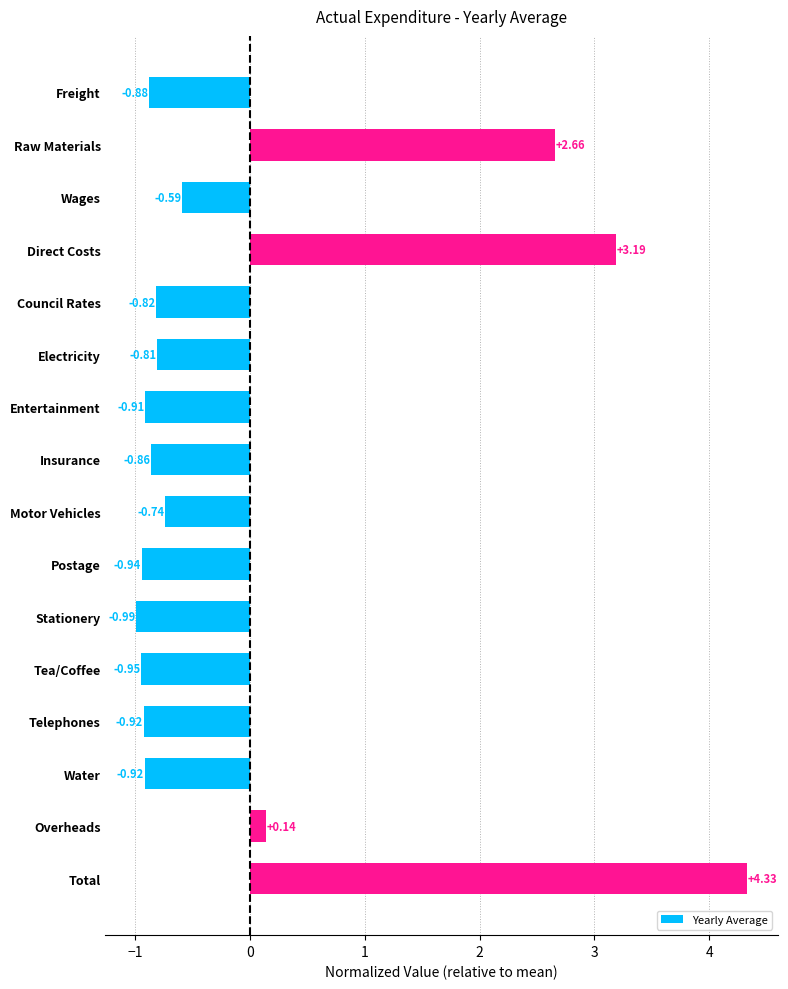

Which category has the lowest value across all series?

Stationery